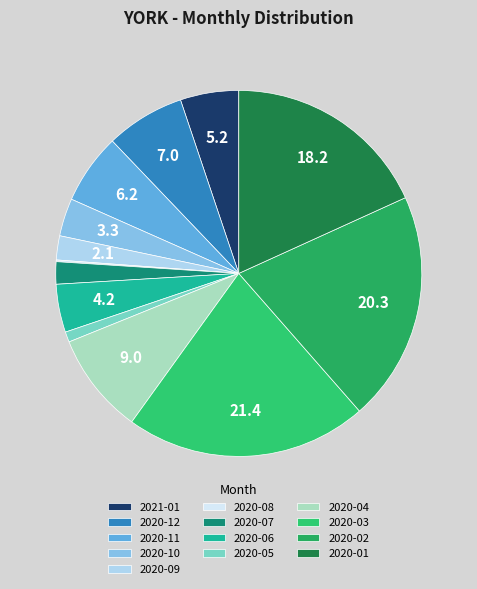

The 2020-06 slice represents 4% of the pie. True or false?

True